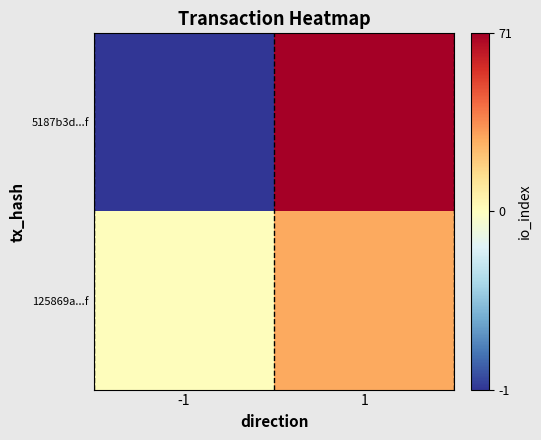

Which series has the largest range (max minus min)?

5187b3d...f